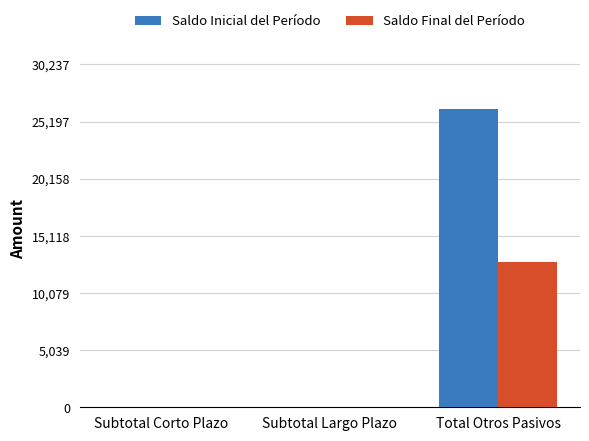

How many distinct data groups are displayed?

2